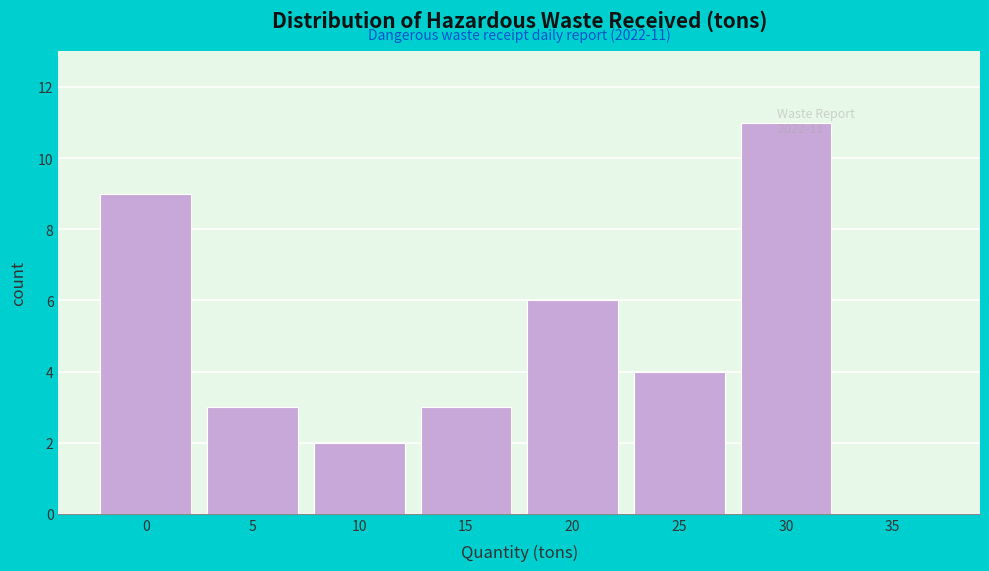

Approximately how many times larger is the value at 10 compared to 20?

0.3